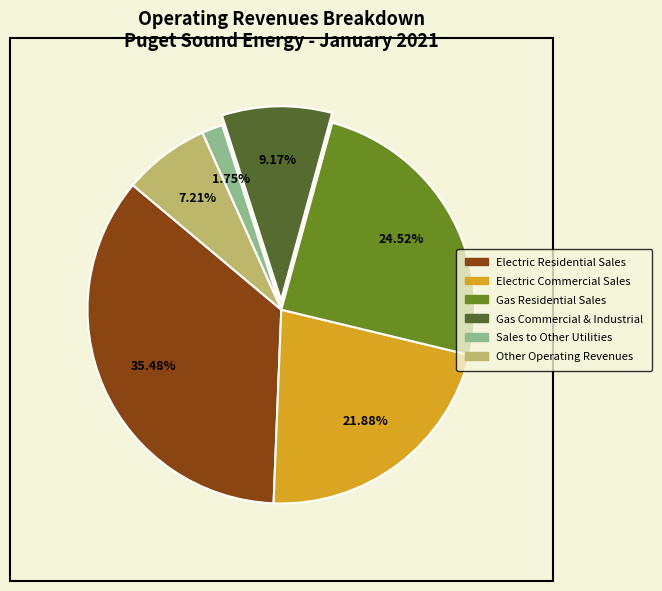

The Gas Commercial & Industrial slice represents 9% of the pie. True or false?

True